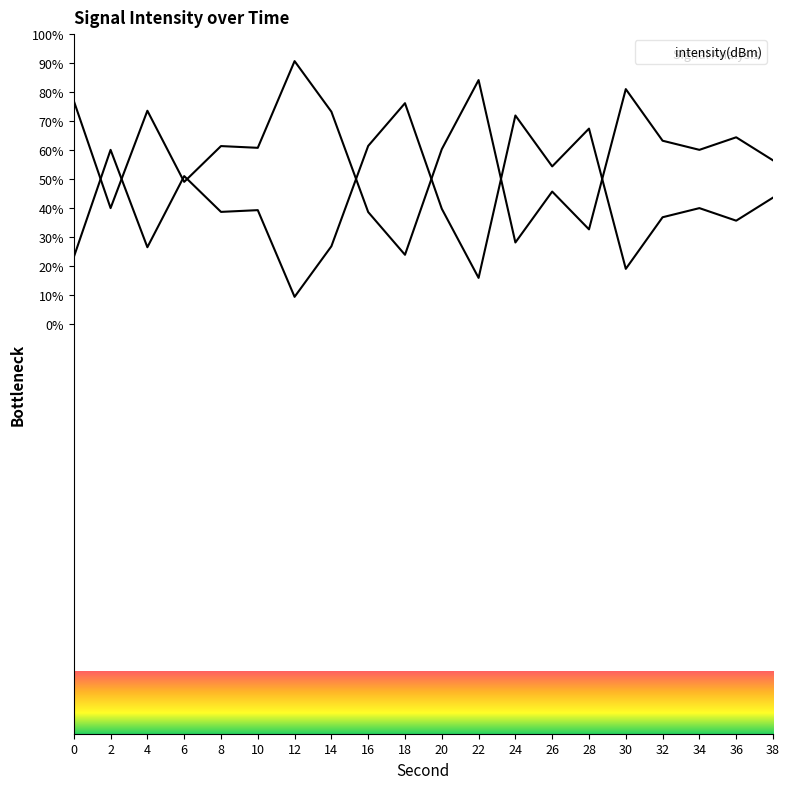

List the labels in order of value, smallest first.

18, 24, 28, 16, 2, 26, 6, 38, 34, 20, 10, 8, 32, 36, 14, 4, 0, 30, 22, 12